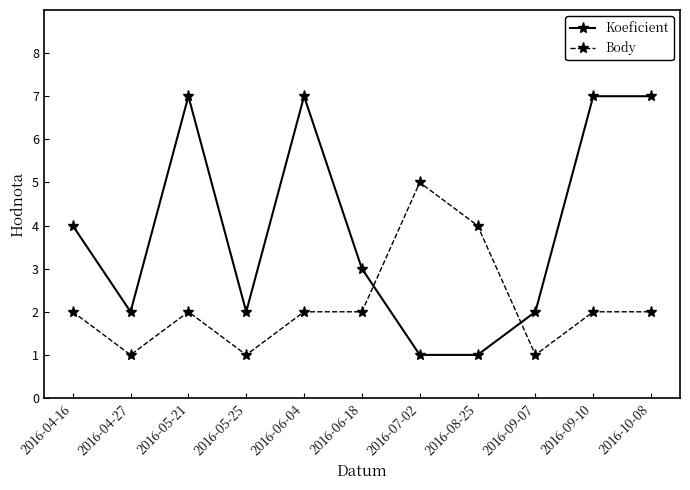

What is the label of the 8th point from the left?

2016-08-25